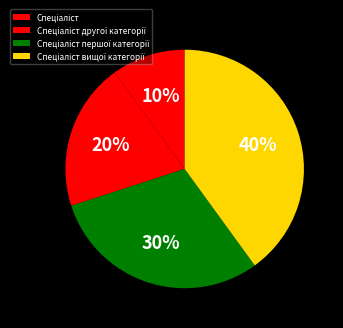

Do Спеціаліст першої категорії and Спеціаліст together represent more than half of the pie?

No